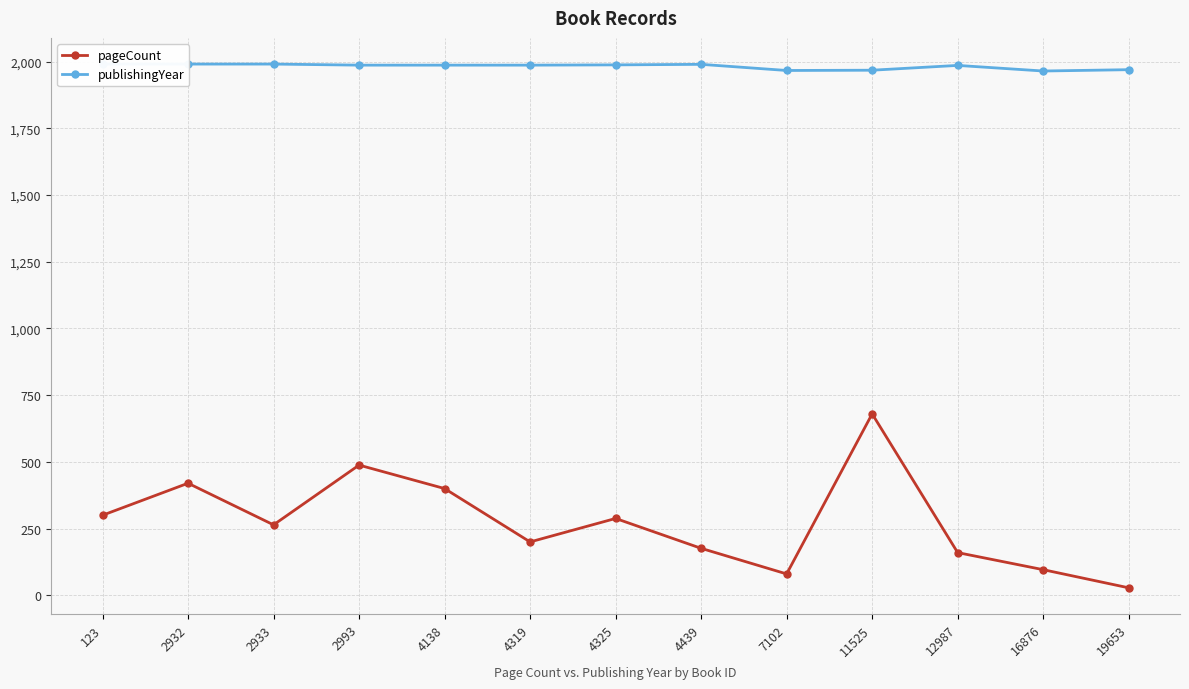

How many values in the publishingYear series are below 1987?

5